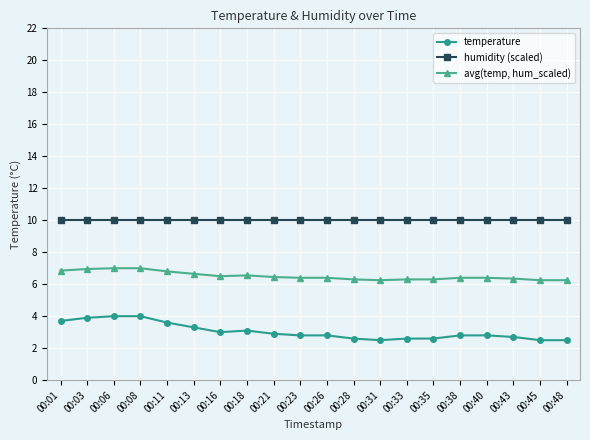

Does the chart display data point markers on the line(s)?

Yes